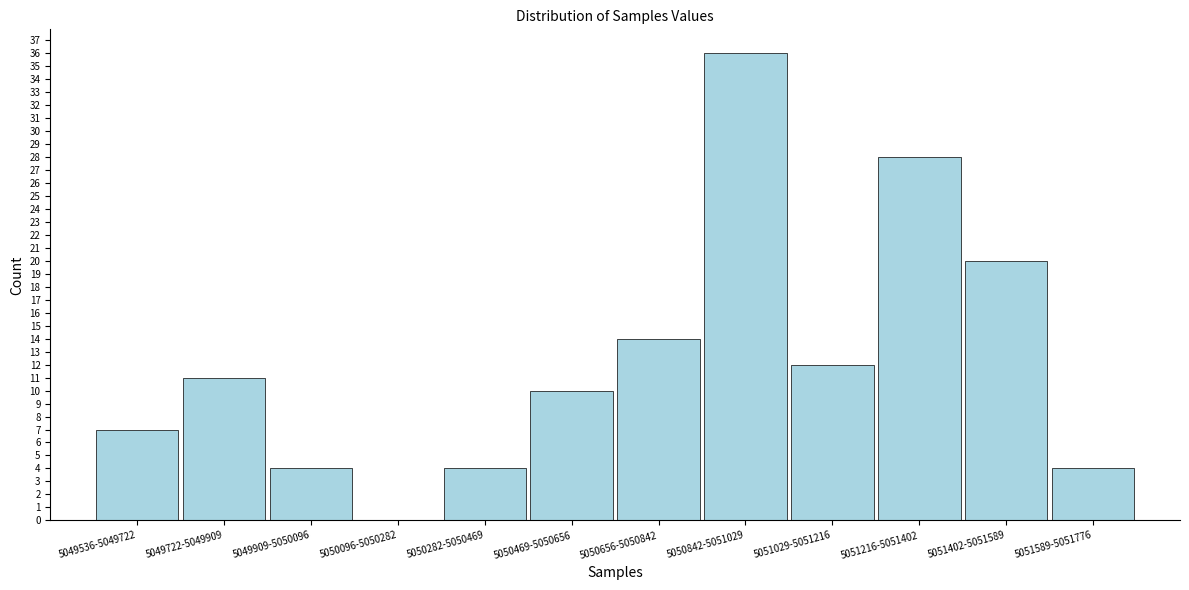

Reading left to right, what are all the values shown in this chart?

5049536-5049722=7	5049722-5049909=11	5049909-5050096=4	5050096-5050282=0	5050282-5050469=4	5050469-5050656=10	5050656-5050842=14	5050842-5051029=36	5051029-5051216=12	5051216-5051402=28	5051402-5051589=20	5051589-5051776=4